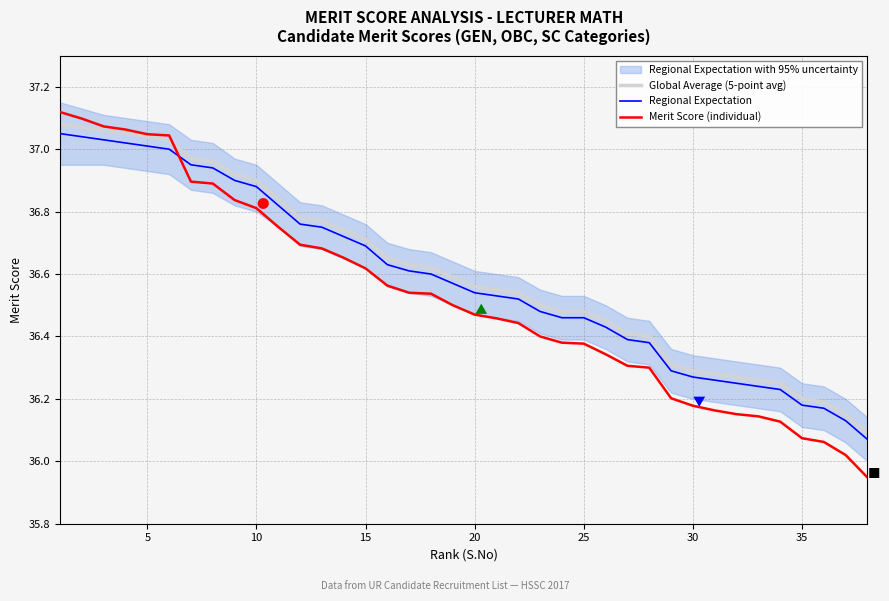

True or false: Regional Expectation and Global Average (5-point avg) intersect in this chart.

False